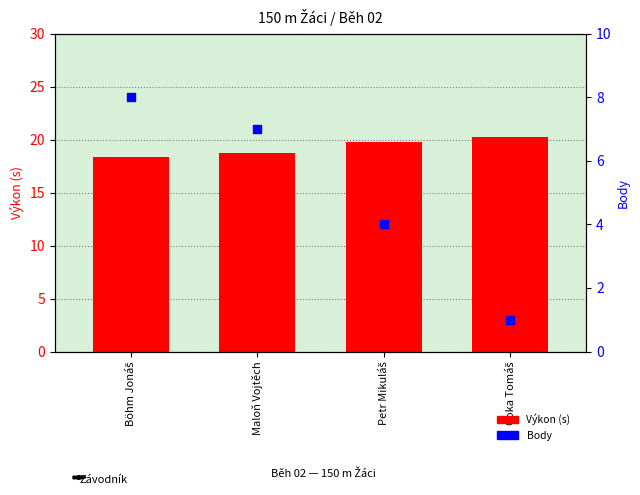

Is the value of Výkon (s) at Böhm Jonáš greater than the value of Body at Čoka Tomáš?

Yes